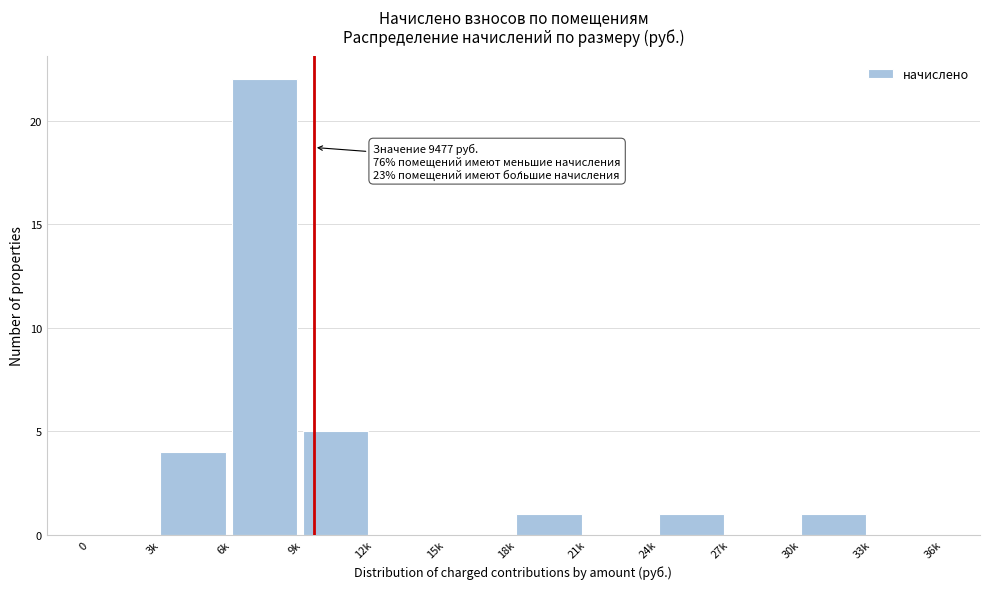

Reading left to right, what are all the values shown in this chart?

0=0	3k=4	6k=22	9k=5	12k=0	15k=0	18k=1	21k=0	24k=1	27k=0	30k=1	33k=0